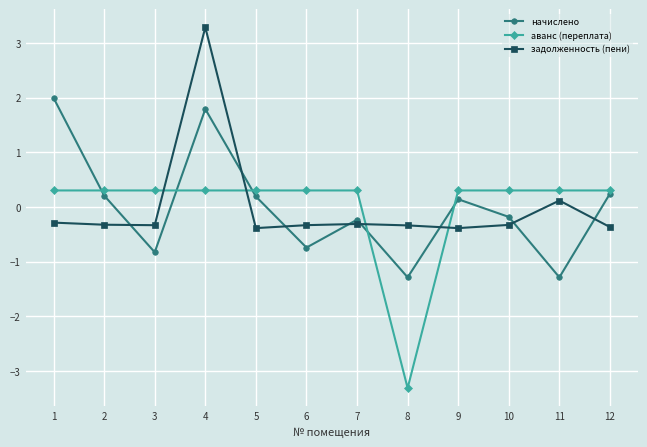

True or false: начислено has more than 1 interior local peaks.

True